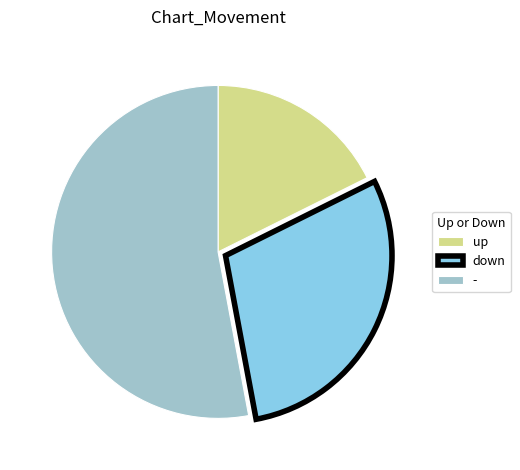

Is there a majority slice in this chart?

Yes